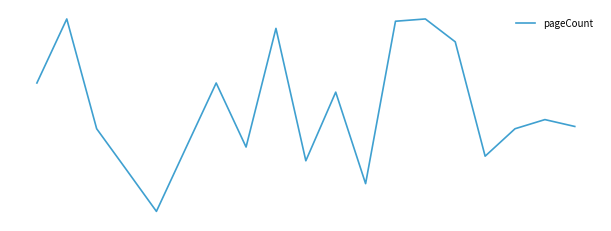

How many points are higher than both their immediate neighbors (excluding endpoints)?

6